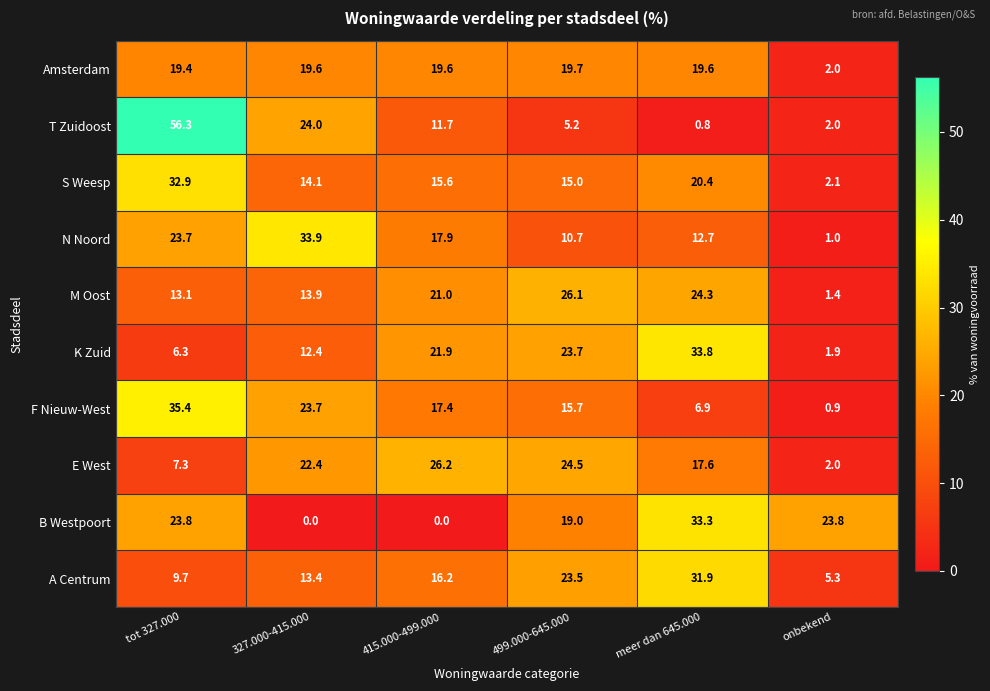

How many data points does each series have?

6